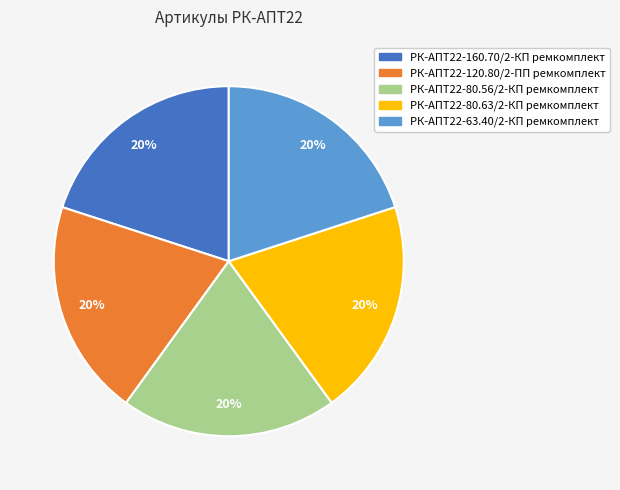

Is there a majority slice in this chart?

No